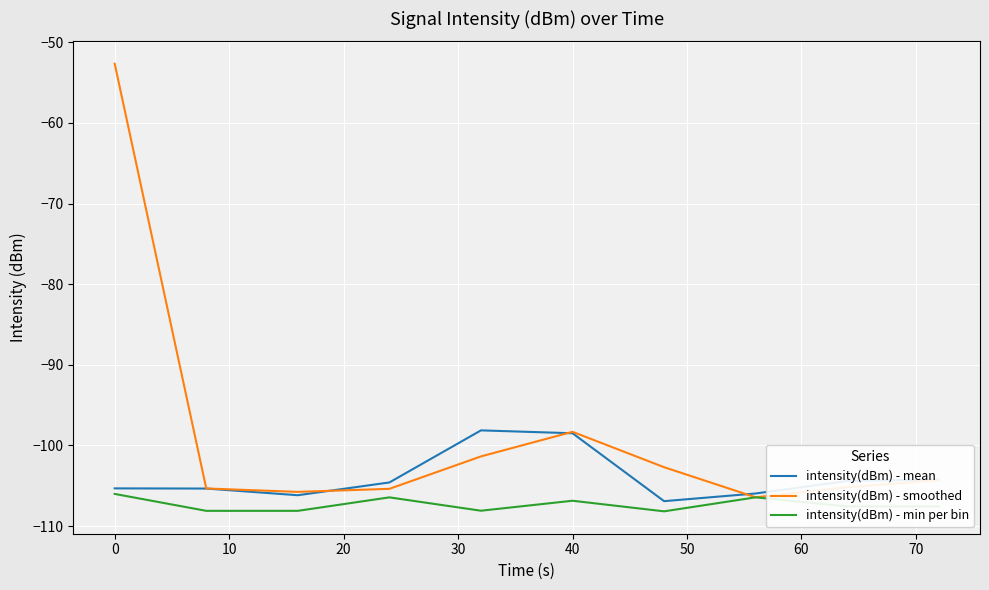

What is the minimum value shown in the chart?

-108.2